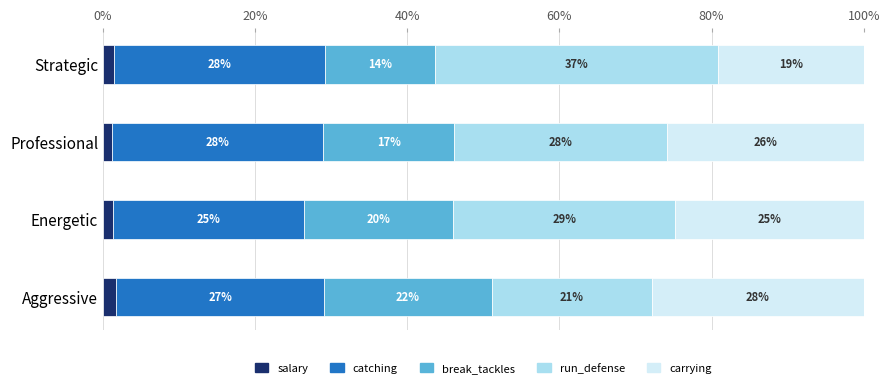

What is the total value across all series at Energetic?

100.0